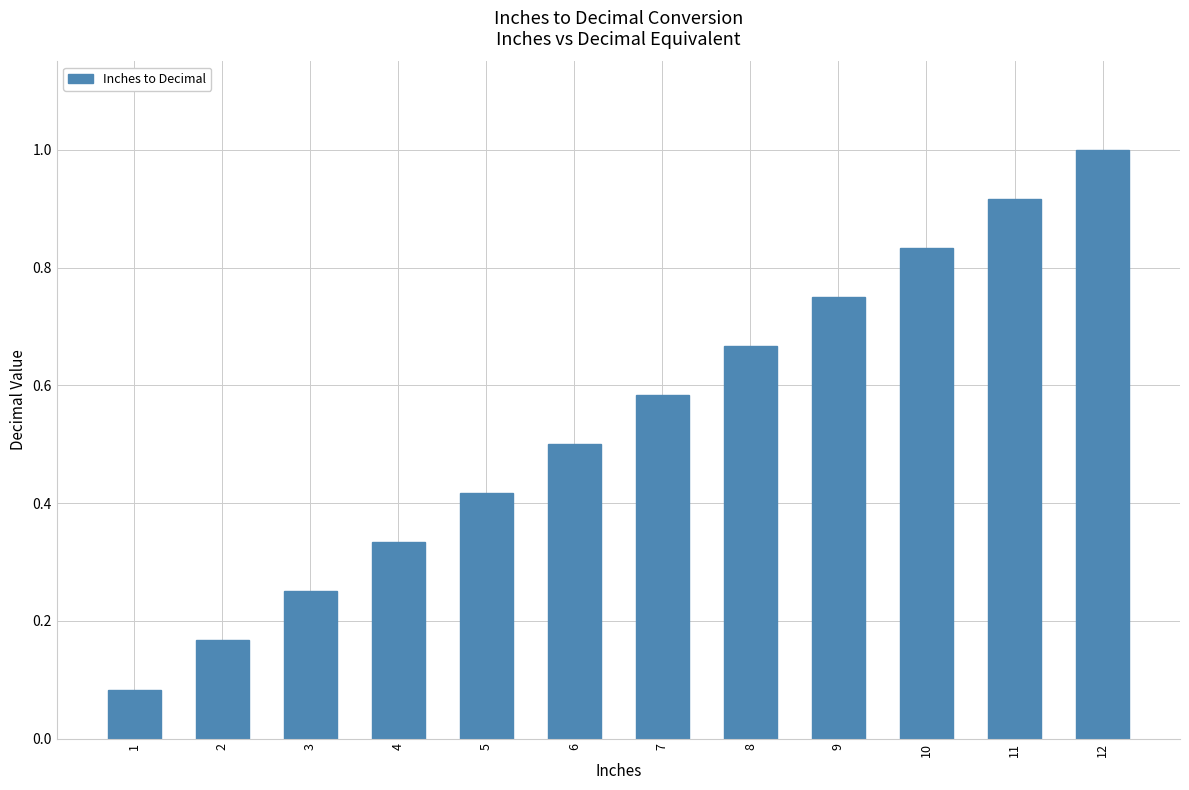

Does the chart contain any negative values?

No